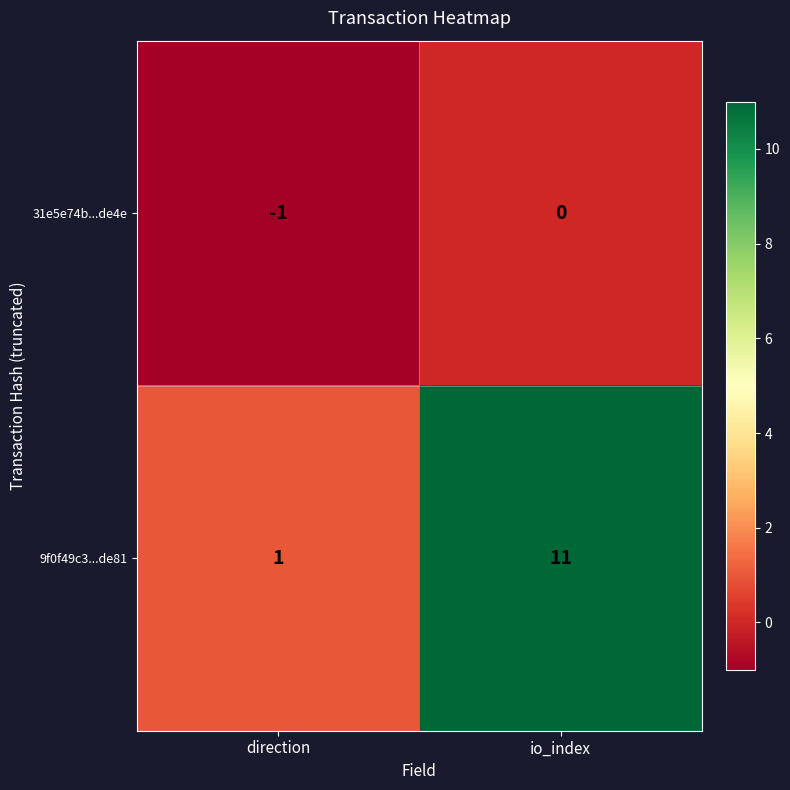

At which category is the sum across all series the highest?

io_index